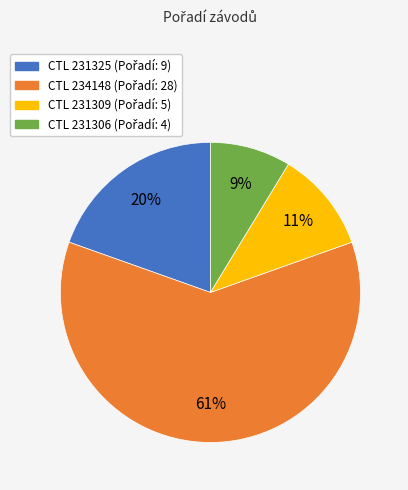

Is there any slice that represents more than half of the pie?

Yes